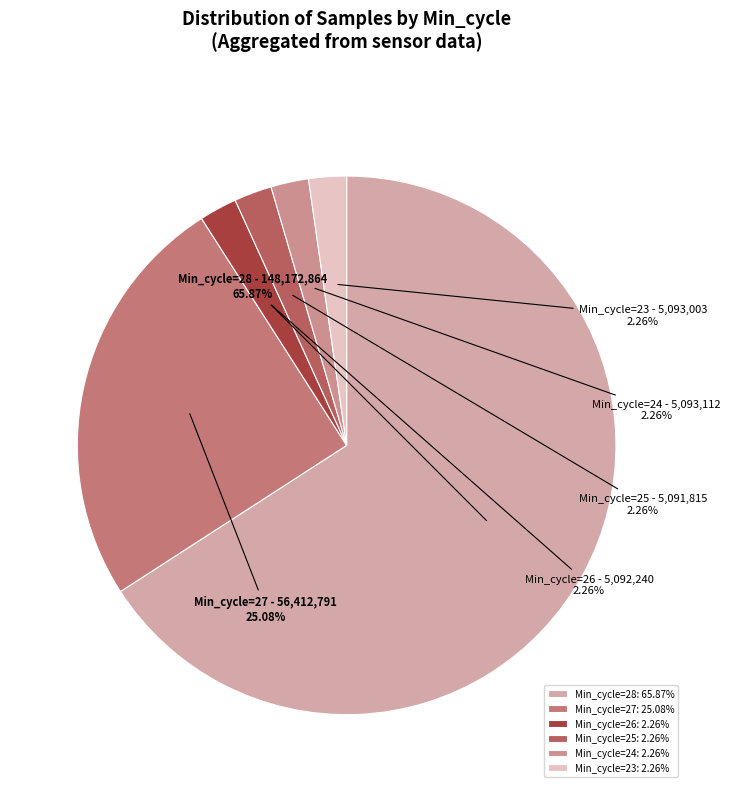

Count the number of slices in the pie.

6